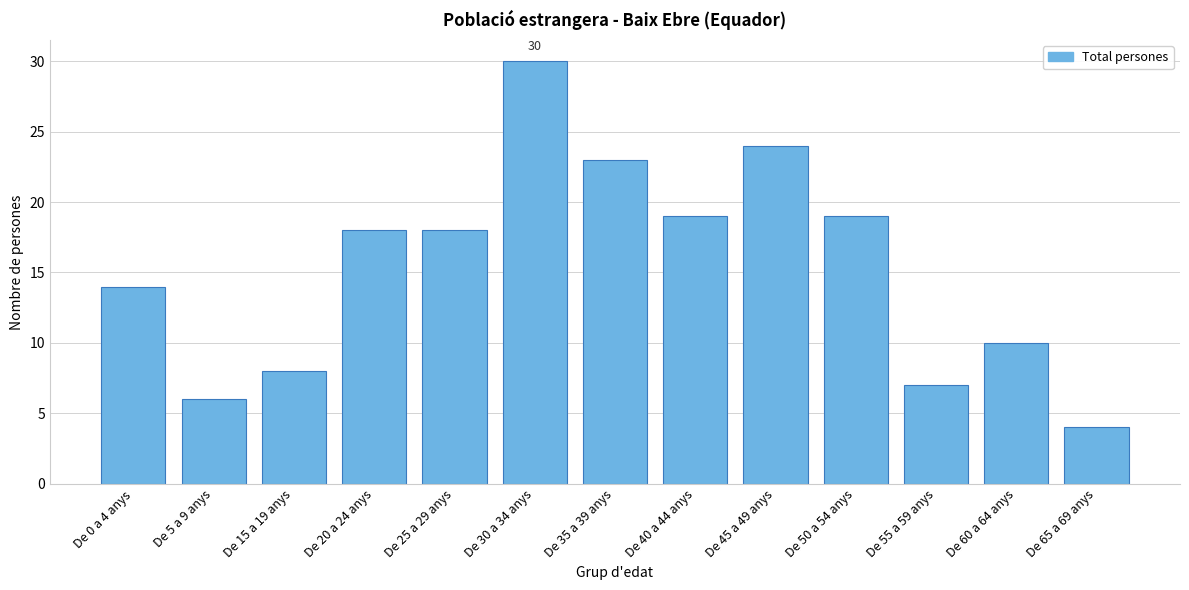

Reading left to right, what are all the values shown in this chart?

De 0 a 4 anys=14	De 5 a 9 anys=6	De 15 a 19 anys=8	De 20 a 24 anys=18	De 25 a 29 anys=18	De 30 a 34 anys=30	De 35 a 39 anys=23	De 40 a 44 anys=19	De 45 a 49 anys=24	De 50 a 54 anys=19	De 55 a 59 anys=7	De 60 a 64 anys=10	De 65 a 69 anys=4